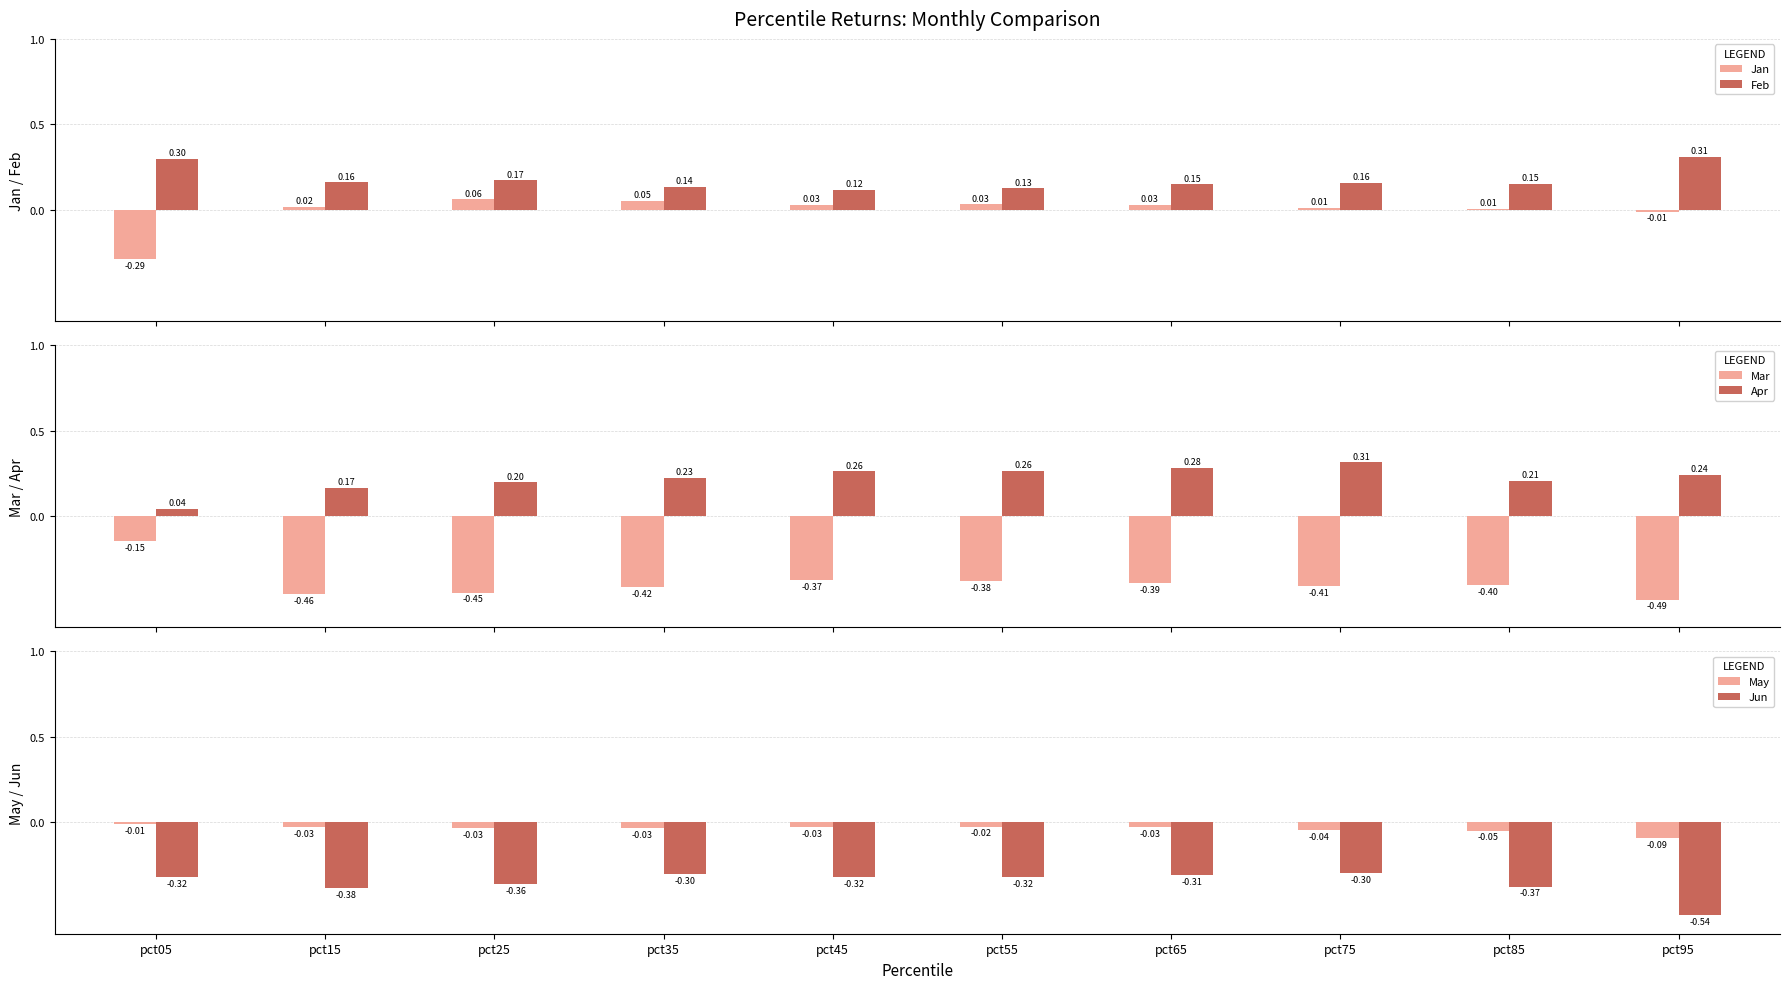

Is it true that Jan equals 0.0 at pct75?

False